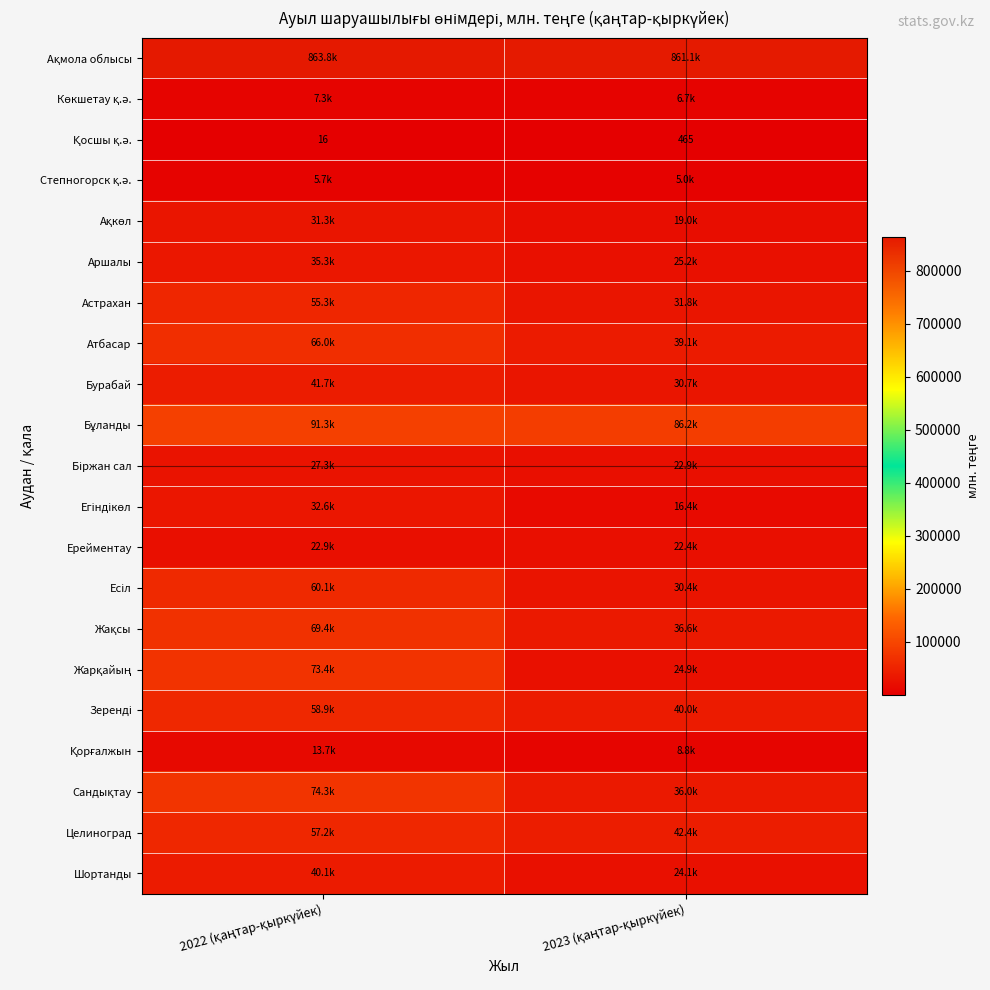

At which label does Бурабай reach its peak?

2022 (қаңтар-қыркүйек)